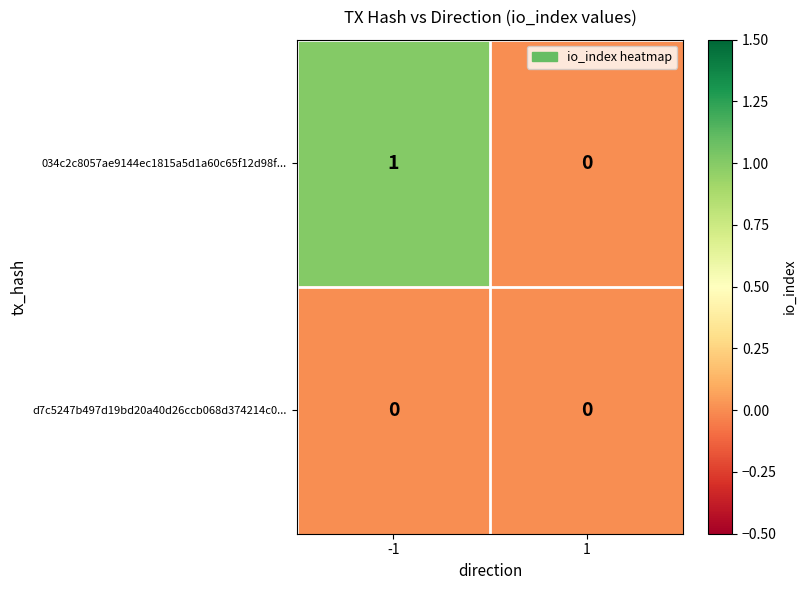

Count the number of data series in this chart.

2